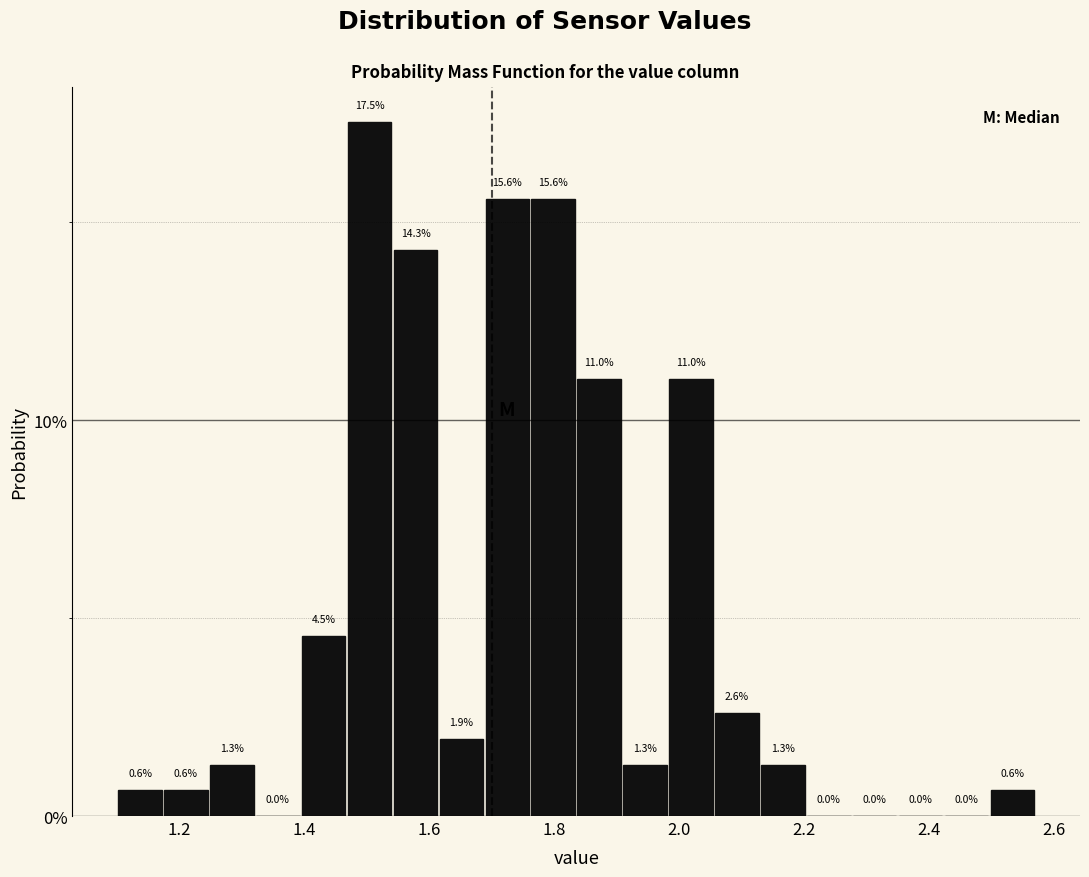

Around what value on the x-axis is the tallest bar? Give the approximate position of its centre, as read against the axis.

1.50